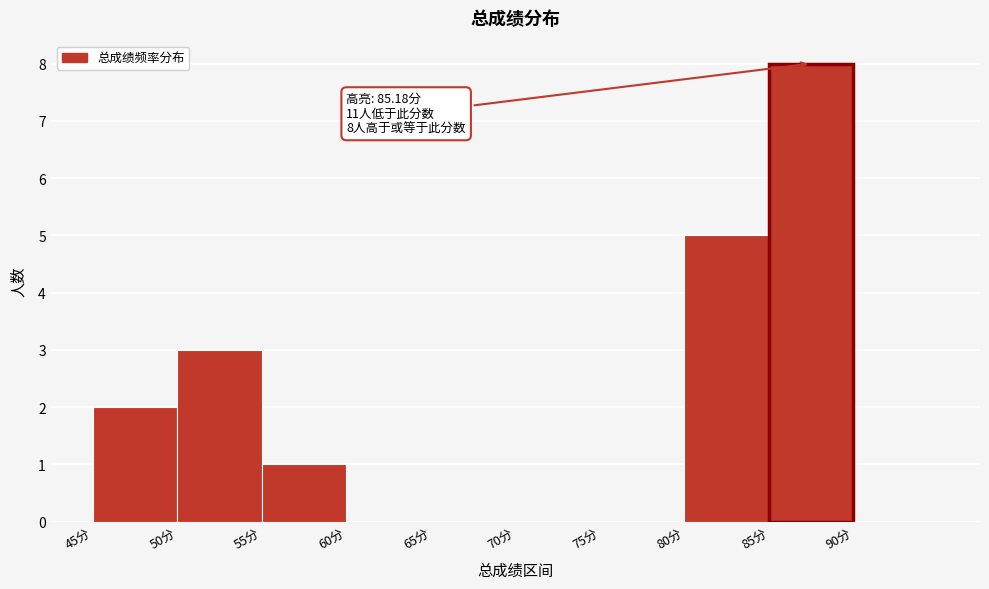

Which range on the x-axis has the tallest bar?

85 to 90